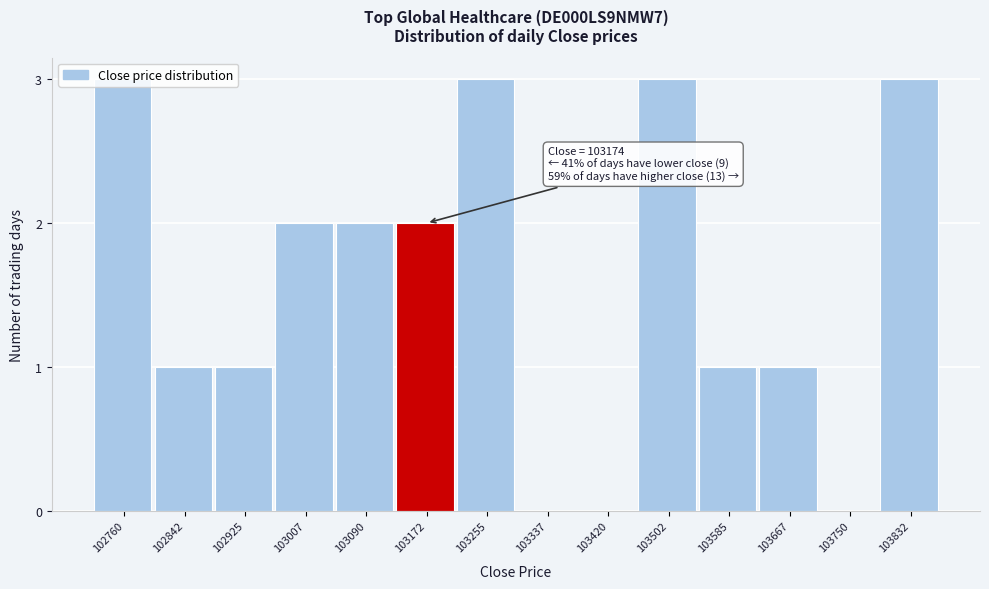

What is the change in value from 103420 to 103585?

+1